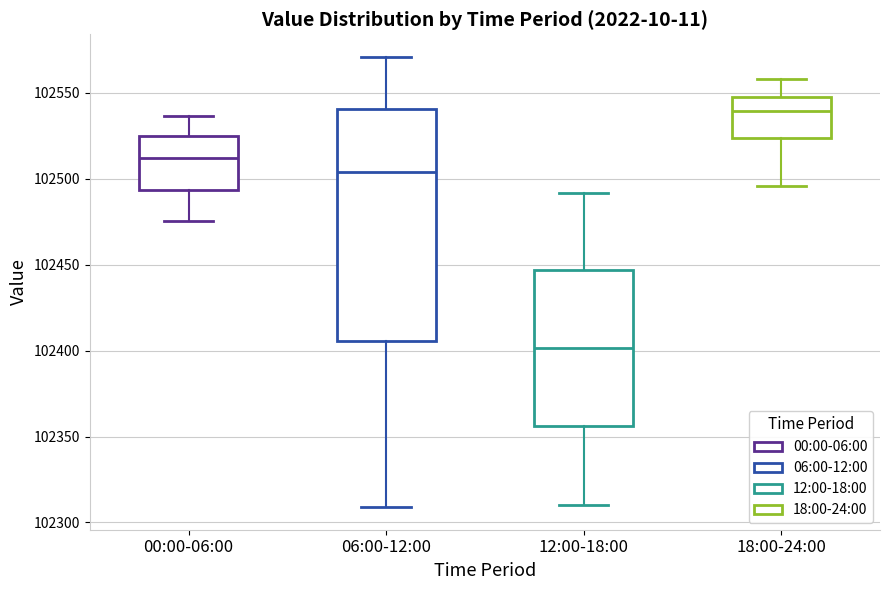

Reading left to right, read every box against the y-axis: the position of its median line, the range the box covers, and the ends of its whiskers. The values are not printed on the chart, so give them approximately, as read against the axis.

00:00-06:00: median 102510, box 102495 to 102525, whiskers 102475 to 102535
06:00-12:00: median 102505, box 102405 to 102540, whiskers 102310 to 102570
12:00-18:00: median 102400, box 102355 to 102445, whiskers 102310 to 102490
18:00-24:00: median 102540, box 102525 to 102545, whiskers 102495 to 102560